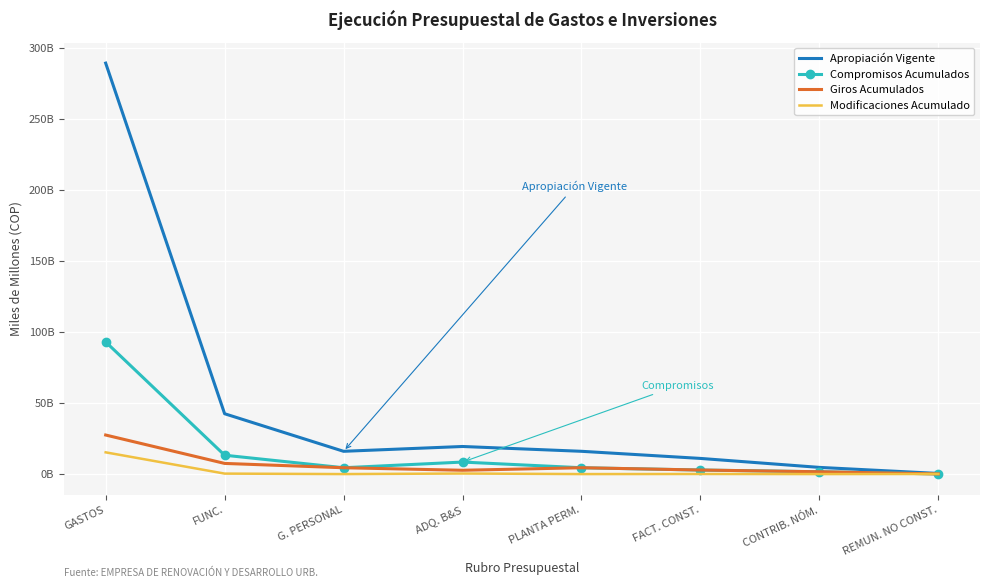

Which label corresponds to the smallest value in the chart?

G. PERSONAL